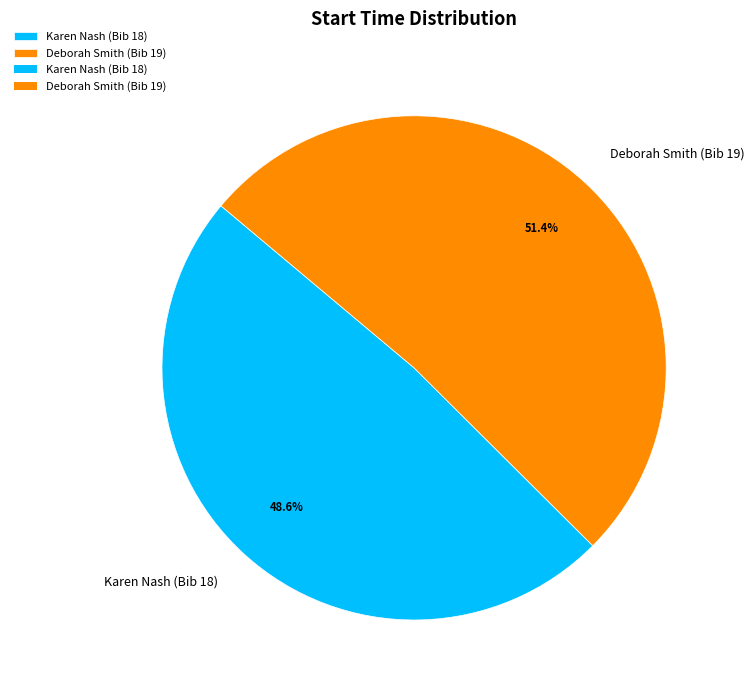

Which slice represents more than half of the pie?

Deborah Smith (Bib 19)